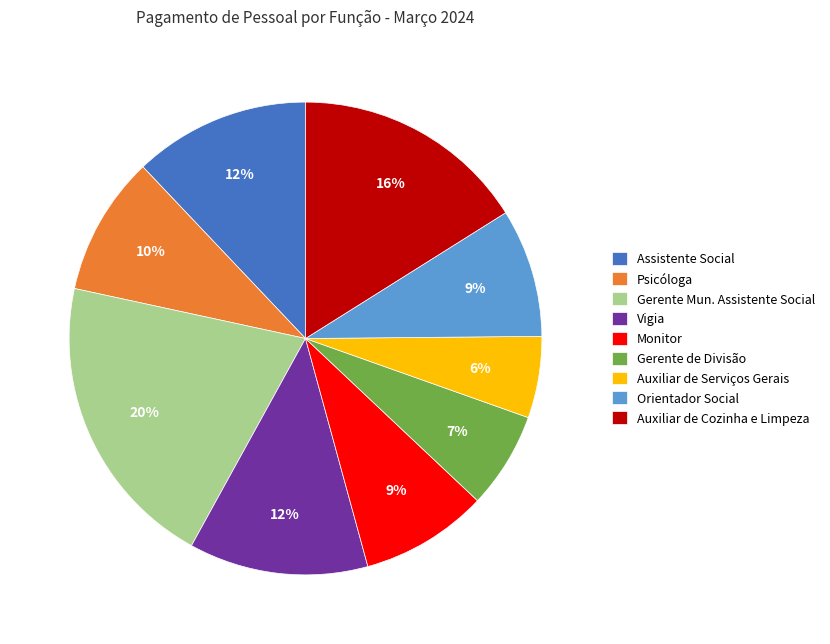

Which slice is the largest?

Gerente Mun. Assistente Social